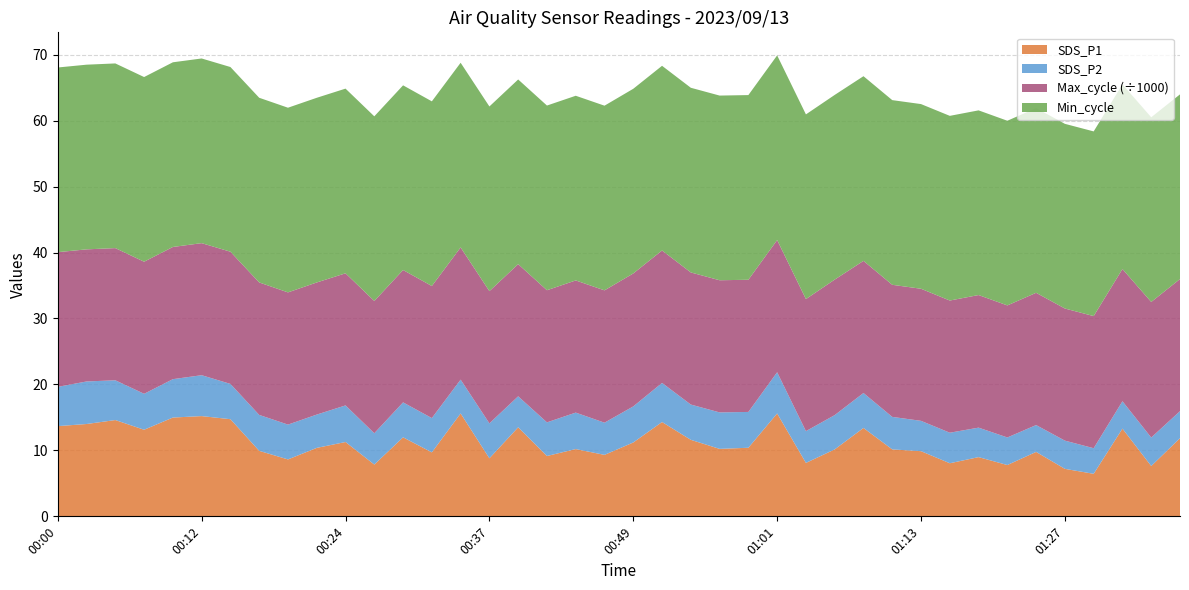

Reading left to right, what are all the values shown in this chart?

SDS_P1: 00:00=13.7	00:03=14.0	00:05=14.6	00:07=13.1	00:10=15.0	00:12=15.2	00:15=14.7	00:17=9.9	00:20=8.6	00:22=10.4	00:24=11.3	00:27=7.8	00:29=12.0	00:32=9.7	00:34=15.6	00:37=8.8	00:39=13.5	00:42=9.2	00:44=10.2	00:46=9.3	00:49=11.2	00:51=14.3	00:54=11.6	00:56=10.2	00:59=10.4	01:01=15.6	01:04=8.1	01:06=10.2	01:08=13.4	01:11=10.2	01:13=9.9	01:16=8.1	01:18=9.0	01:21=7.8	01:24=9.8	01:27=7.2	01:30=6.5	01:32=13.3	01:35=7.6	01:37=11.8
SDS_P2: 00:00=6.0	00:03=6.5	00:05=6.0	00:07=5.5	00:10=5.8	00:12=6.2	00:15=5.3	00:17=5.5	00:20=5.3	00:22=5.0	00:24=5.5	00:27=4.8	00:29=5.3	00:32=5.2	00:34=5.1	00:37=5.3	00:39=4.7	00:42=5.1	00:44=5.5	00:46=4.9	00:49=5.5	00:51=5.9	00:54=5.3	00:56=5.5	00:59=5.4	01:01=6.2	01:04=4.8	01:06=5.2	01:08=5.3	01:11=4.9	01:13=4.6	01:16=4.6	01:18=4.5	01:21=4.2	01:24=4.1	01:27=4.3	01:30=3.9	01:32=4.2	01:35=4.3	01:37=4.1
Max_cycle: 00:00=20424.0	00:03=20030.0	00:05=20040.0	00:07=20026.0	00:10=20042.0	00:12=20022.0	00:15=20044.0	00:17=20084.0	00:20=20045.0	00:22=20030.0	00:24=20030.0	00:27=20050.0	00:29=20069.0	00:32=20022.0	00:34=20042.0	00:37=20045.0	00:39=20038.0	00:42=20034.0	00:44=20038.0	00:46=20064.0	00:49=20157.0	00:51=20080.0	00:54=20030.0	00:56=20036.0	00:59=20041.0	01:01=20040.0	01:04=20022.0	01:06=20545.0	01:08=20034.0	01:11=20026.0	01:13=20026.0	01:16=20041.0	01:18=20104.0	01:21=20021.0	01:24=20053.0	01:27=20030.0	01:30=20033.0	01:32=20049.0	01:35=20555.0	01:37=20029.0
Min_cycle: 00:00=28.0	00:03=28.0	00:05=28.0	00:07=28.0	00:10=28.0	00:12=28.0	00:15=28.0	00:17=28.0	00:20=28.0	00:22=28.0	00:24=28.0	00:27=28.0	00:29=28.0	00:32=28.0	00:34=28.0	00:37=28.0	00:39=28.0	00:42=28.0	00:44=28.0	00:46=28.0	00:49=28.0	00:51=28.0	00:54=28.0	00:56=28.0	00:59=28.0	01:01=28.0	01:04=28.0	01:06=28.0	01:08=28.0	01:11=28.0	01:13=28.0	01:16=28.0	01:18=28.0	01:21=28.0	01:24=28.0	01:27=28.0	01:30=28.0	01:32=28.0	01:35=28.0	01:37=28.0